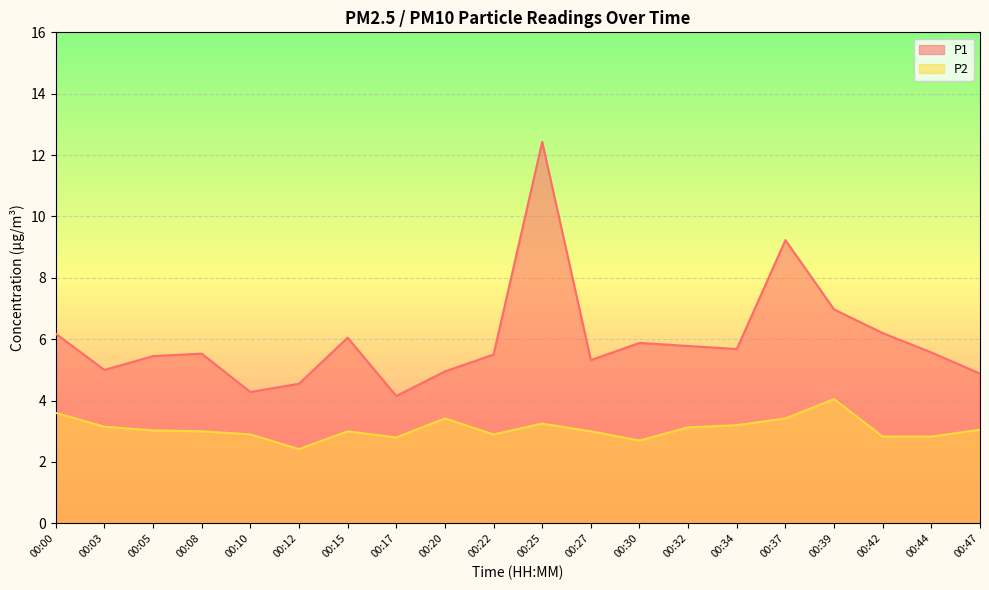

At how many categories does at least one series exceed 10?

1